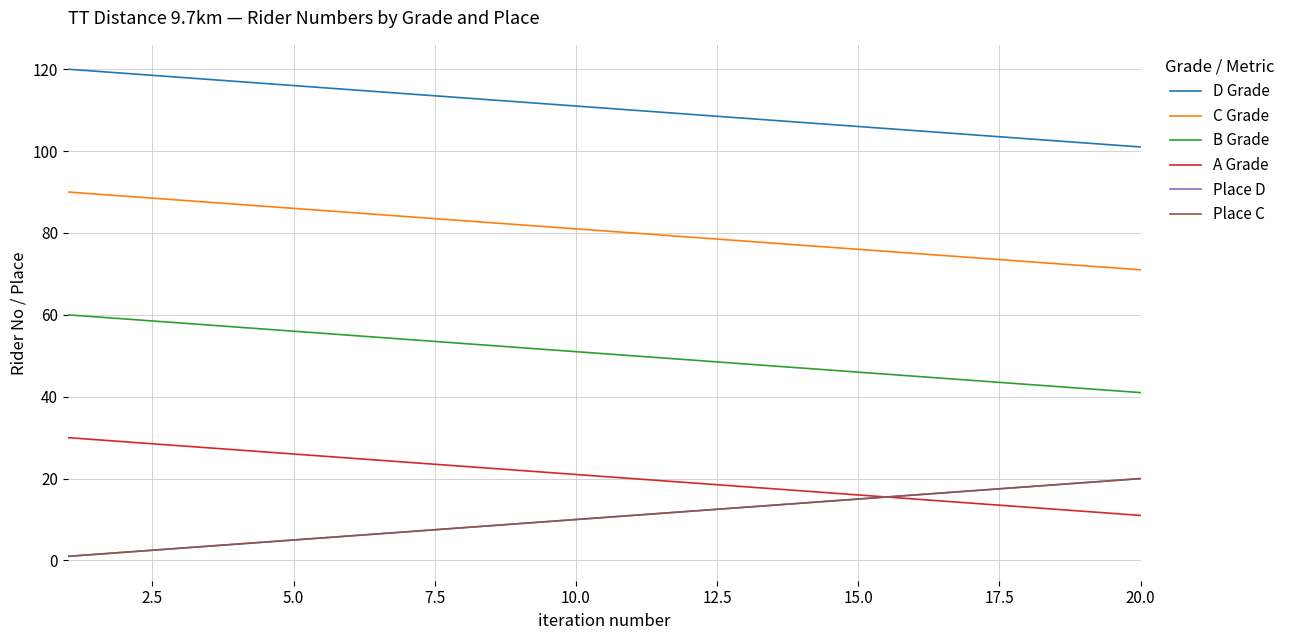

Does the chart have visible grid lines?

Yes